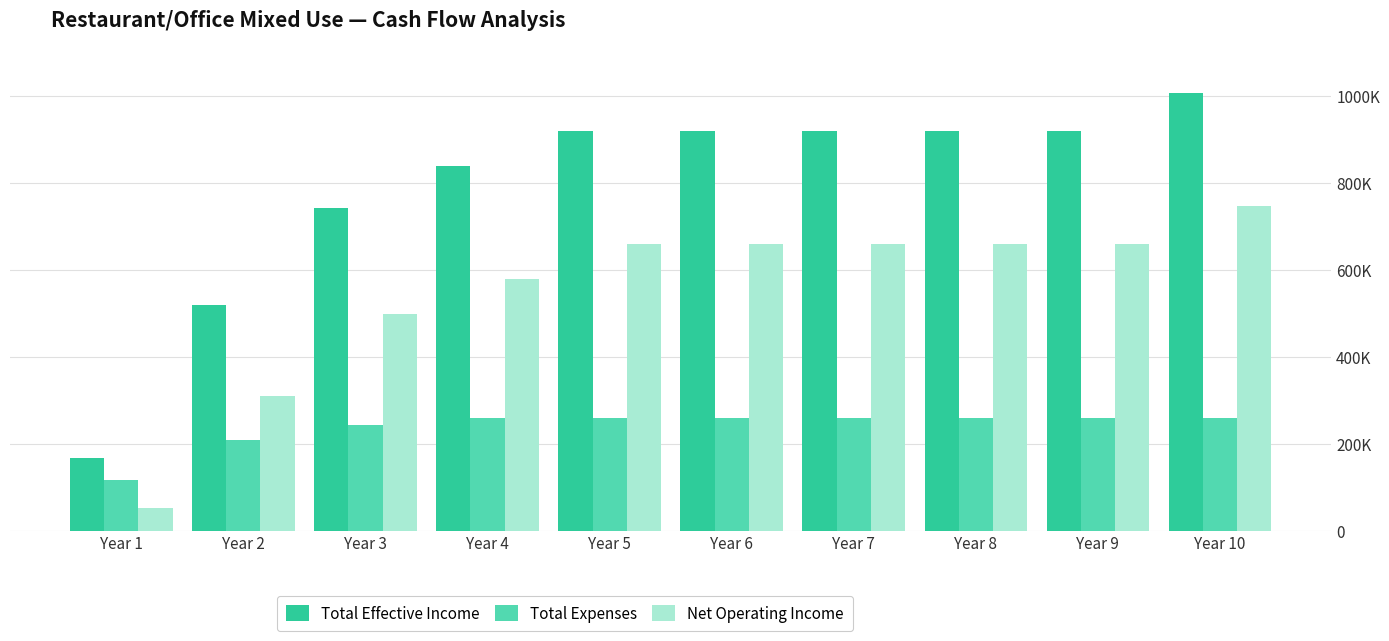

What is the difference between the maximum and second lowest values in the Total Expenses series?

50000